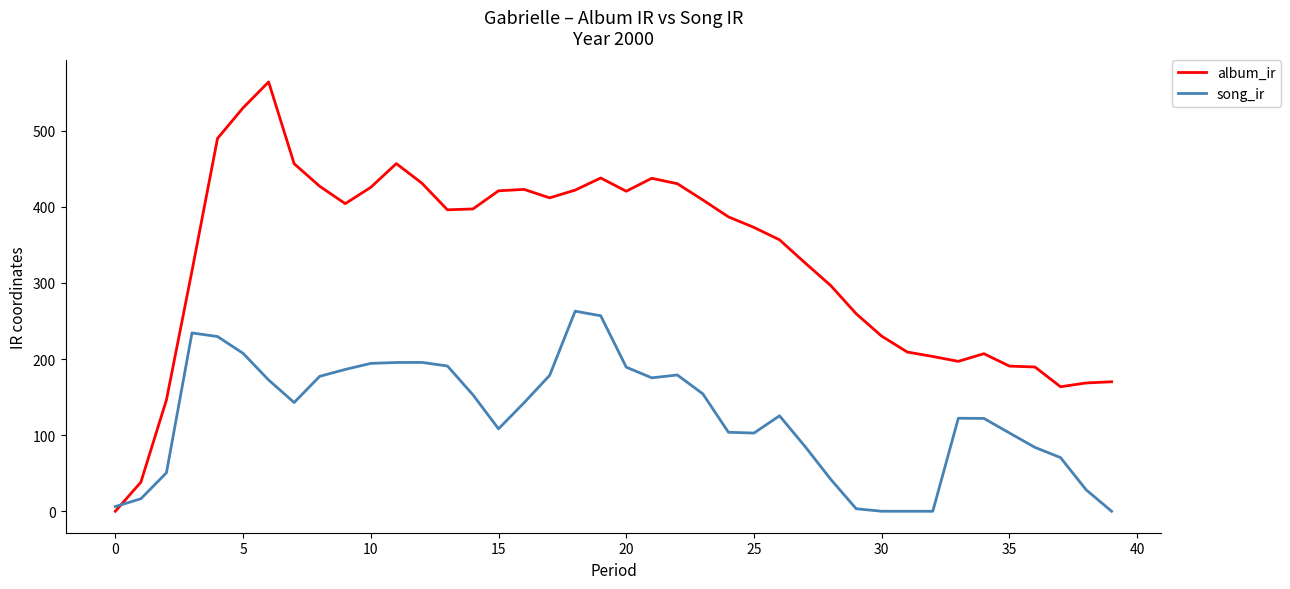

What are all the series names shown in the legend?

album_ir, song_ir